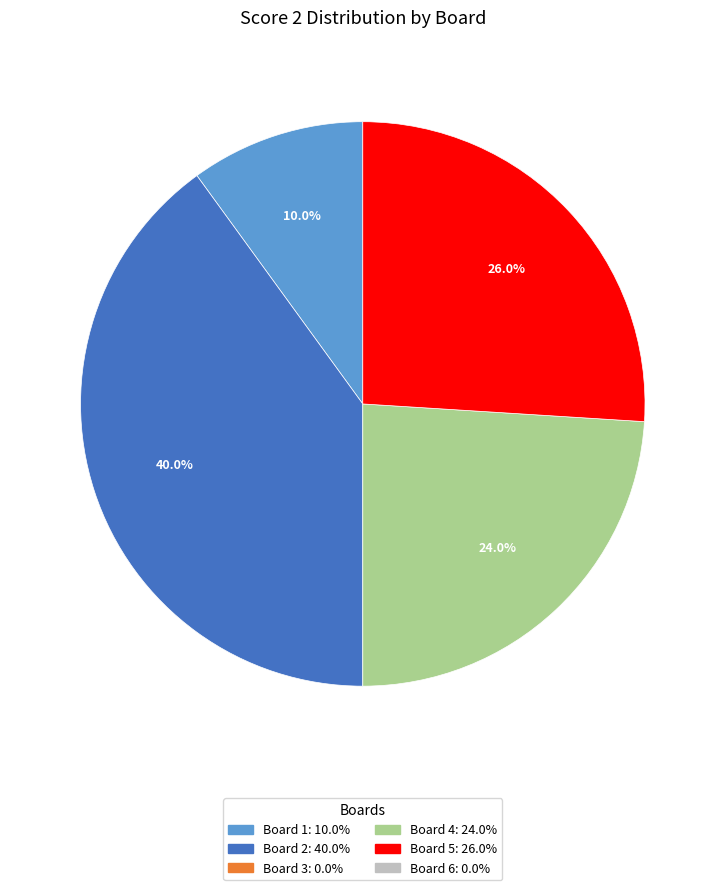

Is there any slice that represents more than half of the pie?

No